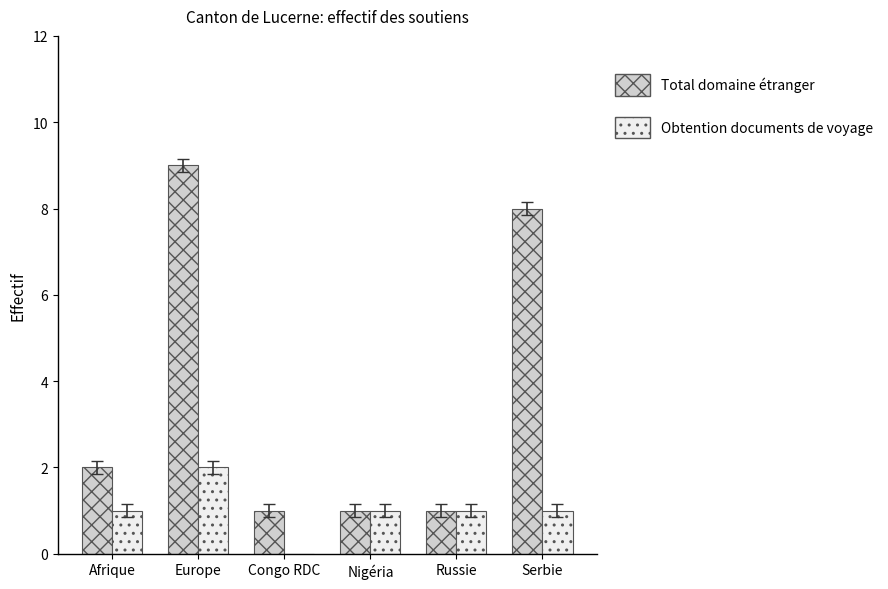

Is it true that Total domaine étranger equals 2 at Russie?

False